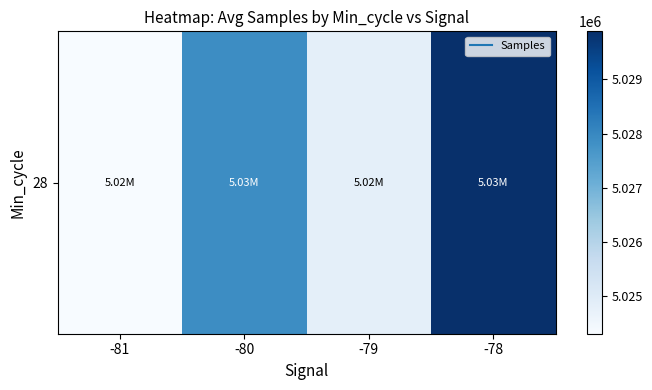

Reading left to right, what are all the values shown in this chart?

-81=5024309.0	-80=5027899.3	-79=5024820.0	-78=5029888.4